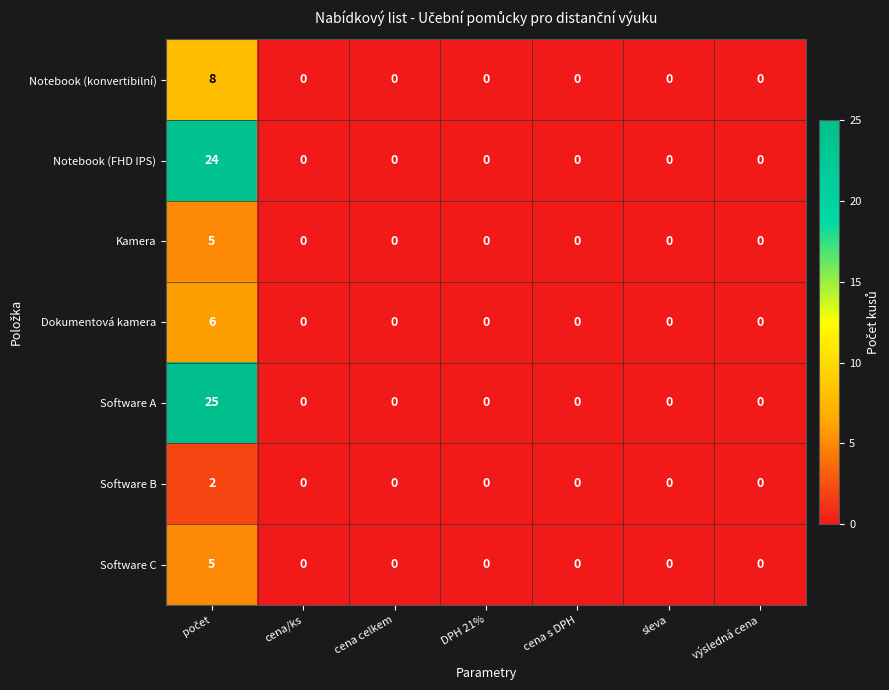

Which series has the largest total across all categories?

Software A